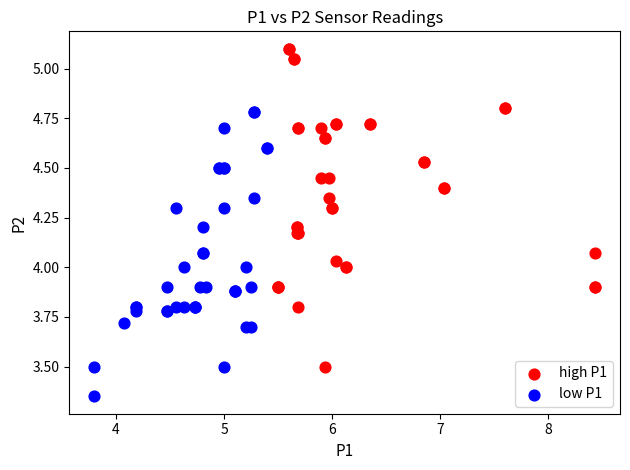

Which series contains the lowest Y value?

low P1